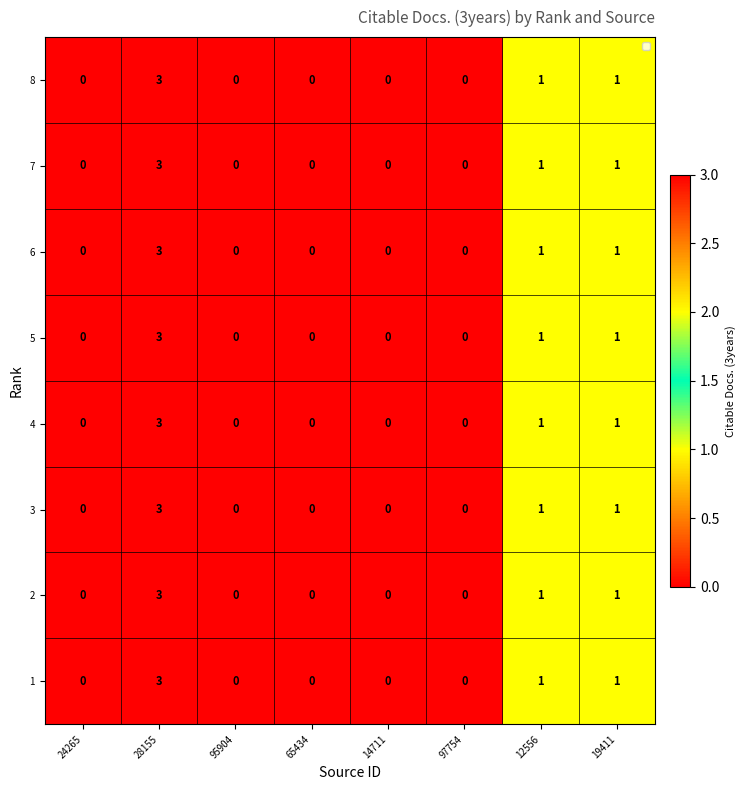

Is the value of 3 at 95904 greater than the value of 4 at 19411?

No